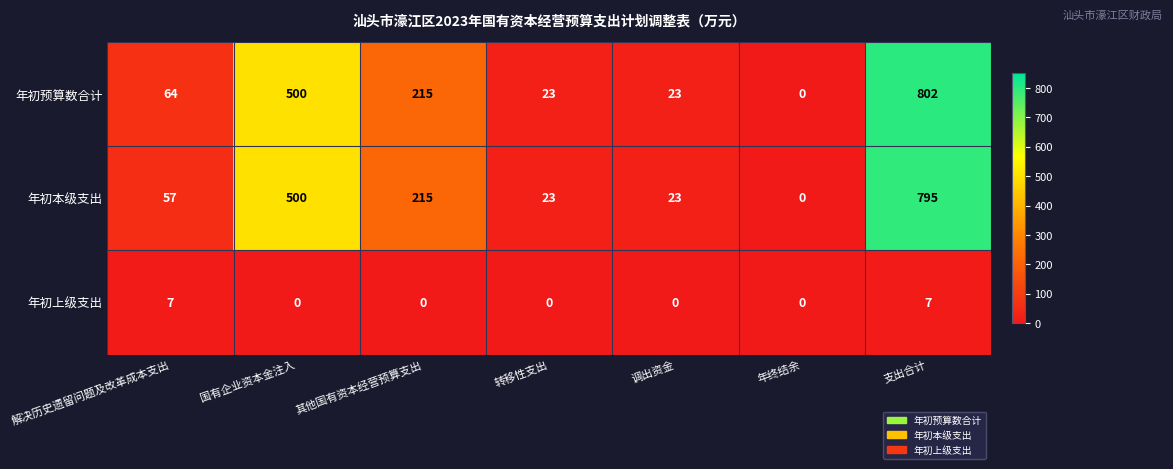

What is the spread (max minus min) of values at 支出合计?

795